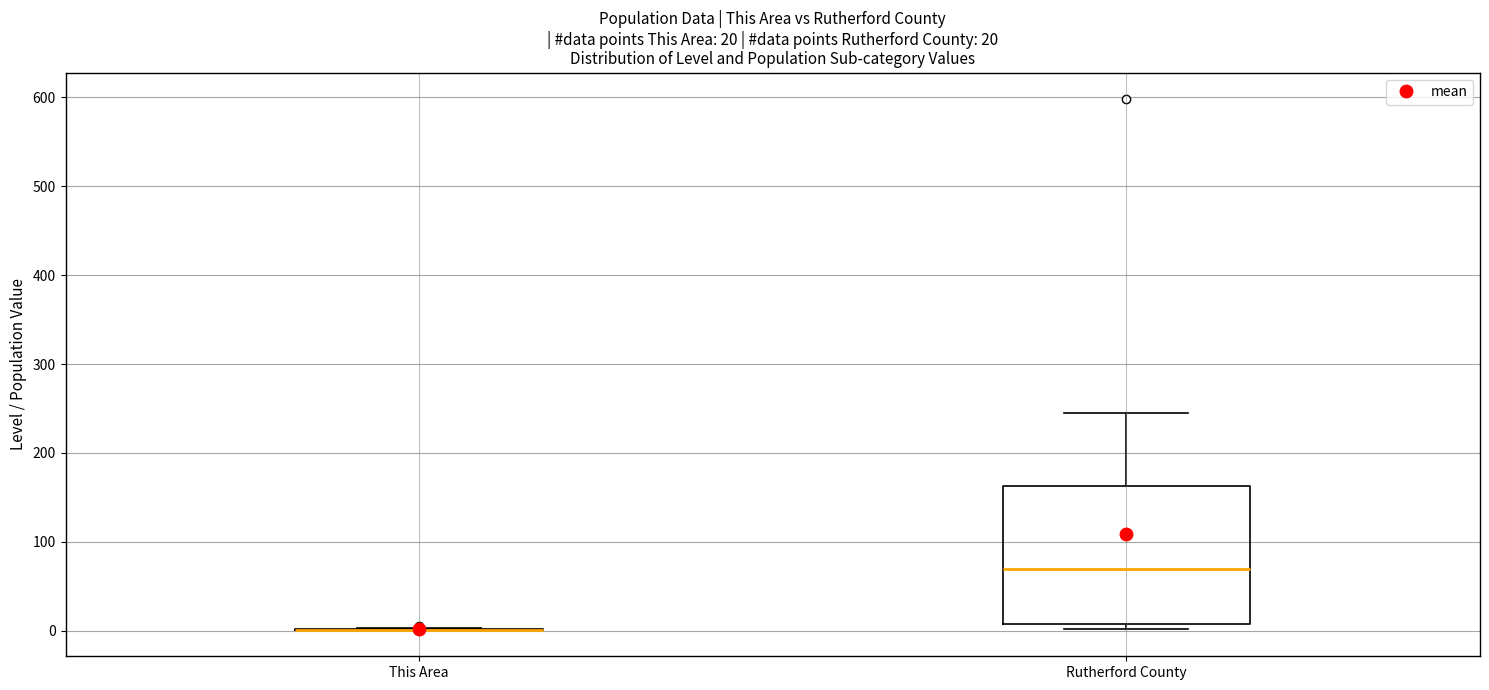

Comparing the boxes themselves (not the whiskers), which one is the tallest?

Rutherford County